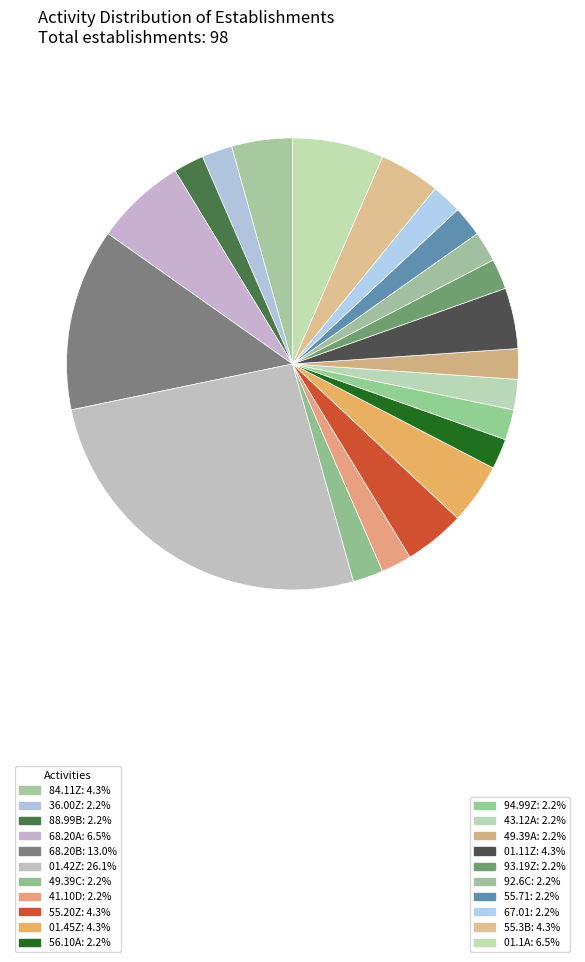

Count the number of slices in the pie.

21